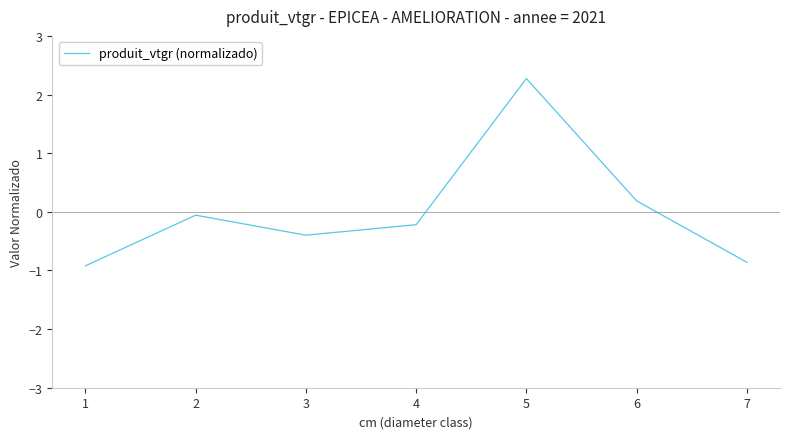

List the labels in order of value, largest first.

5, 6, 2, 4, 3, 7, 1